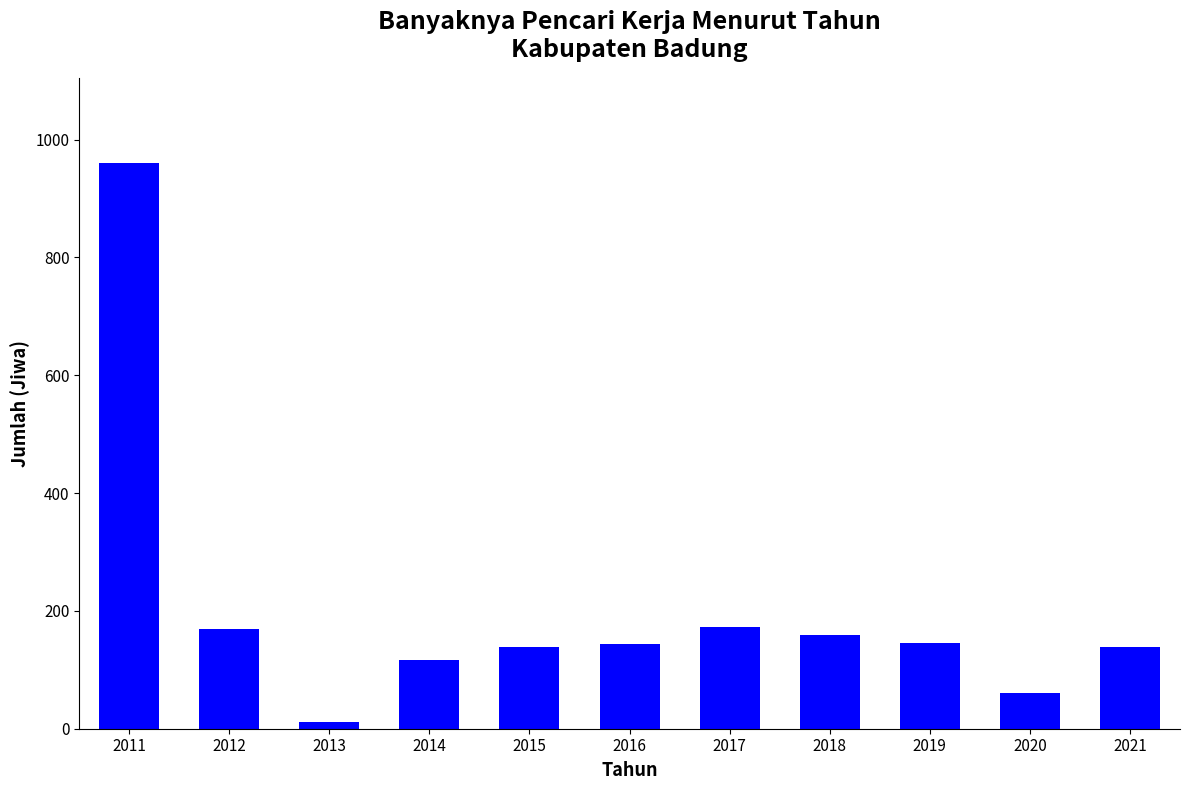

Which label corresponds to the largest value in the chart?

2011